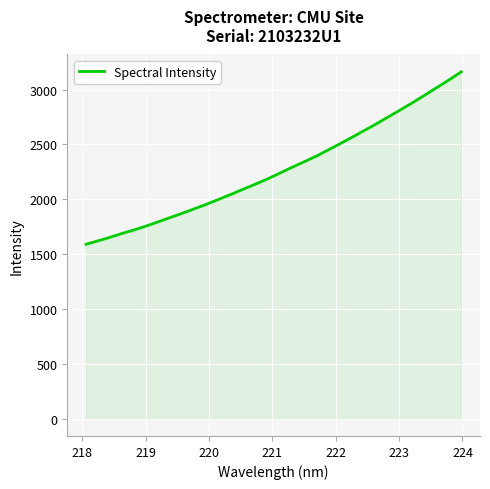

What is the difference between the maximum and minimum values?

1572.3